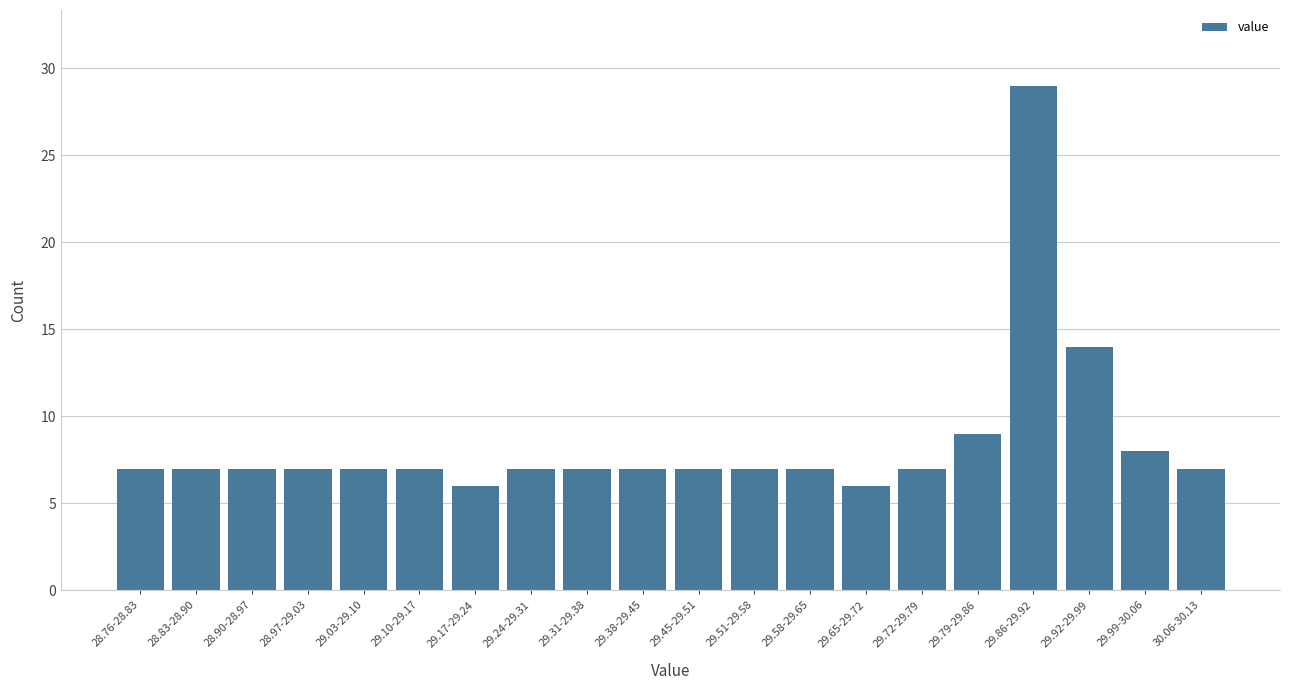

Reading right to left, list all the values displayed in this chart.

7	8	14	29	9	7	6	7	7	7	7	7	7	6	7	7	7	7	7	7